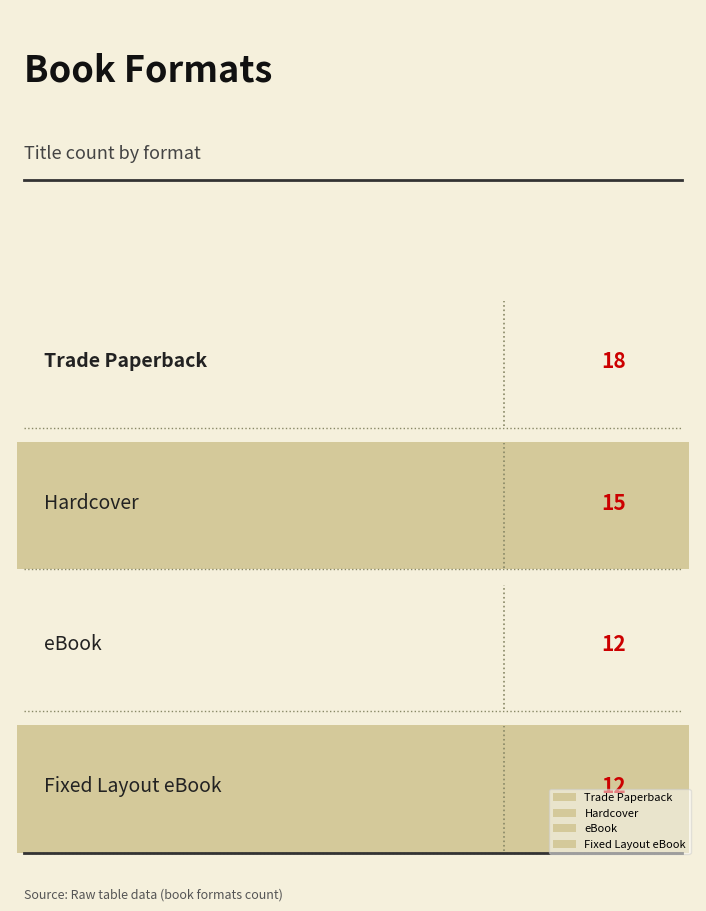

Where does the data first go above 15?

Trade Paperback